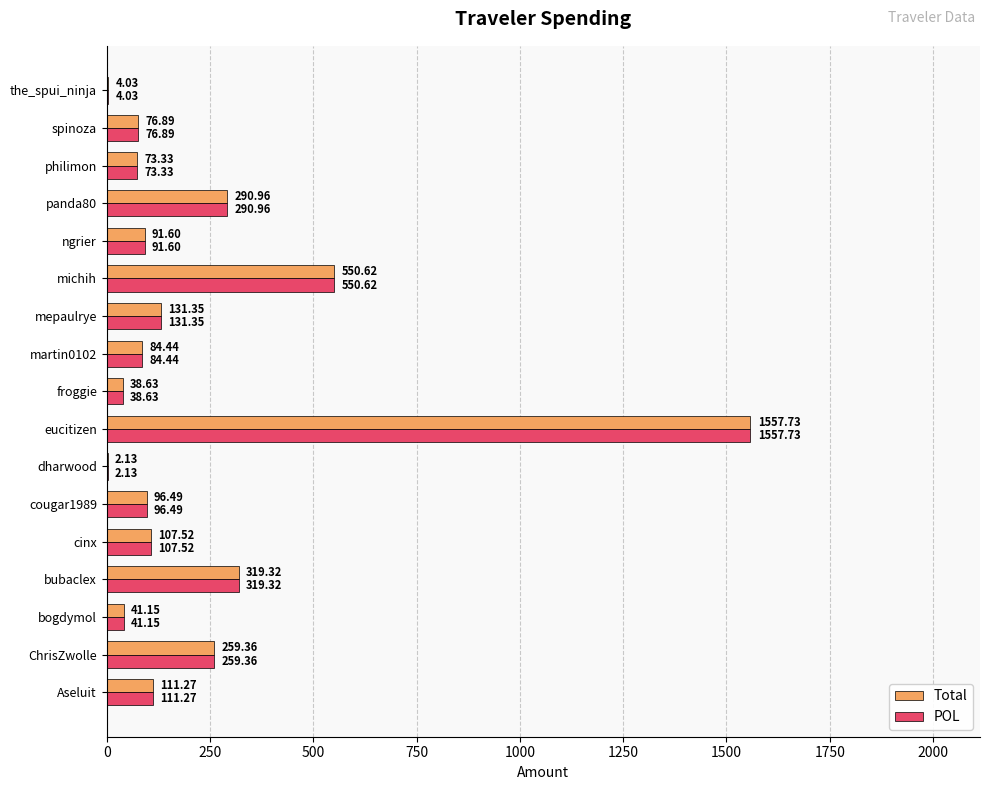

What is the sum of all POL values?

3836.8